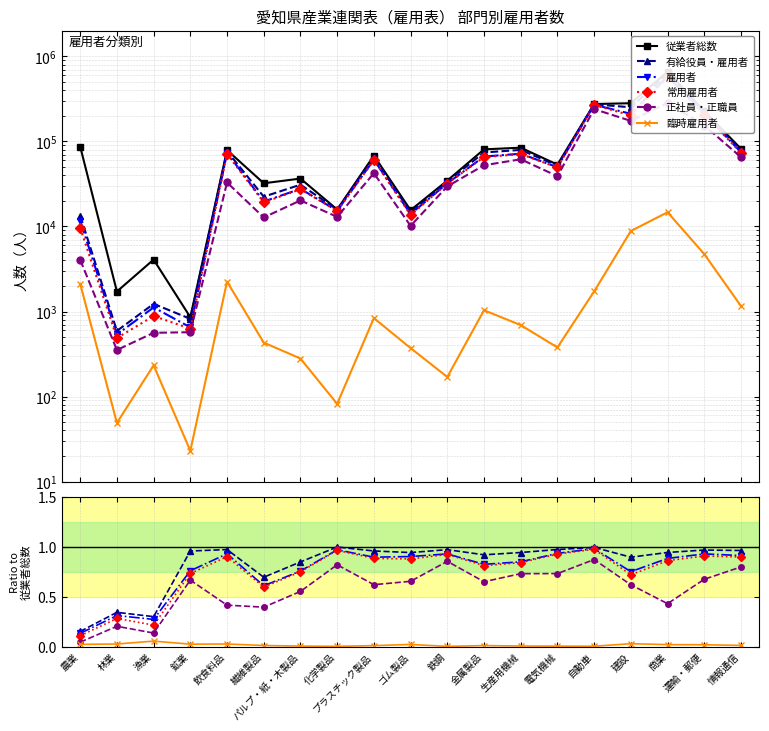

True or false: 雇用者 and 従業者総数 cross at least once.

False